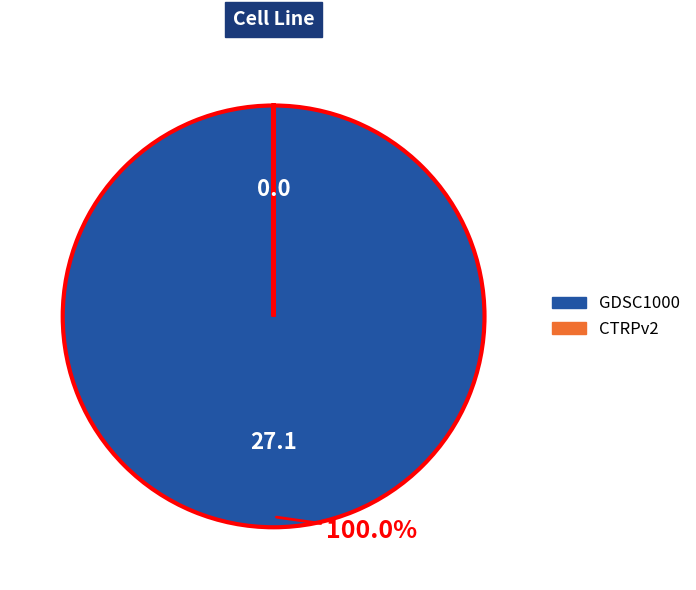

What is the largest slice in the pie chart?

GDSC1000